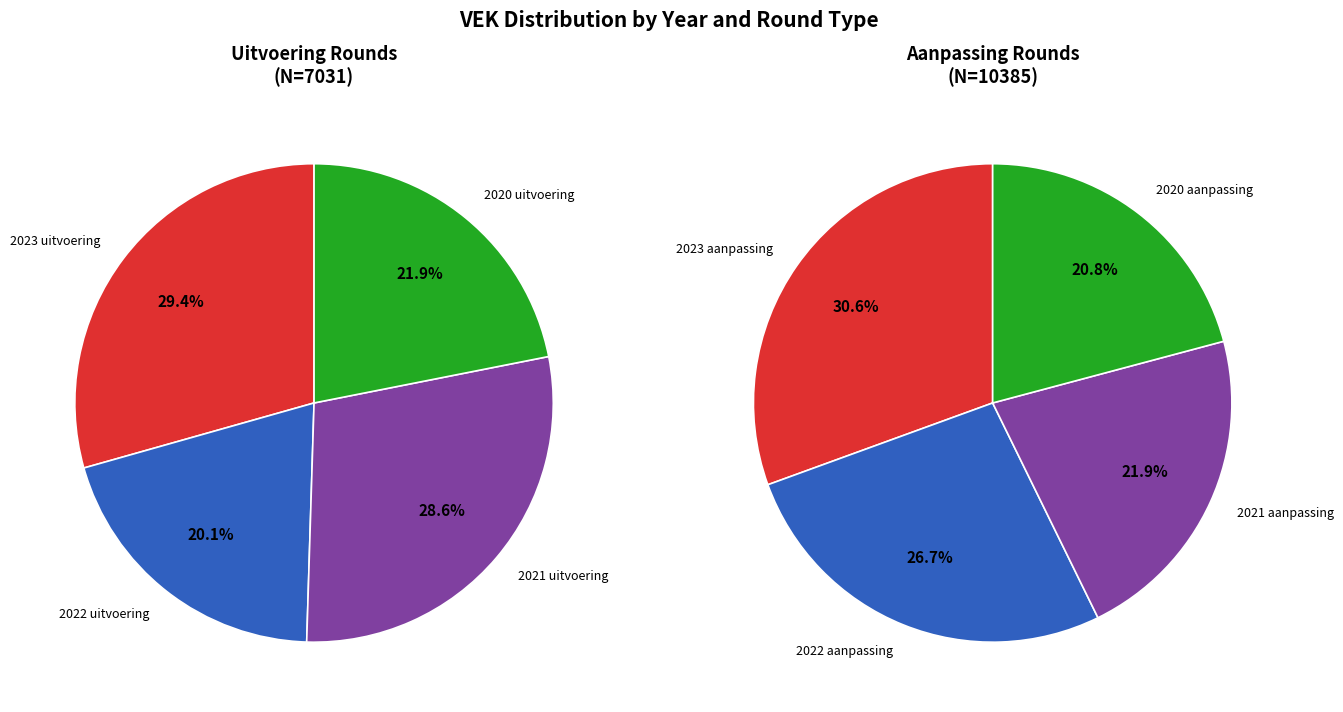

True or false: 2 accounts for 22% of the total.

True